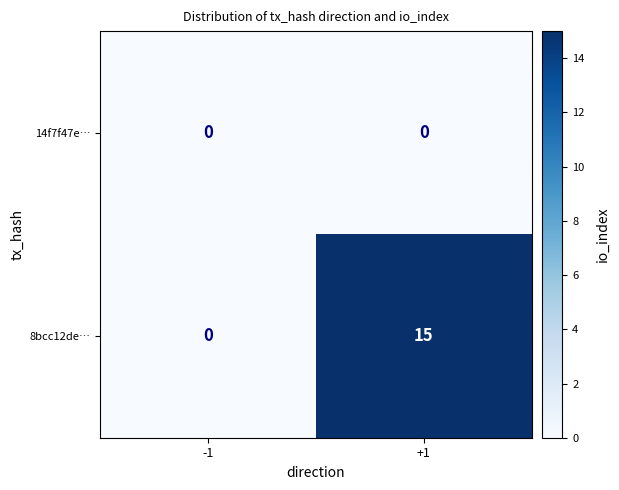

What is the maximum value shown in the chart?

15